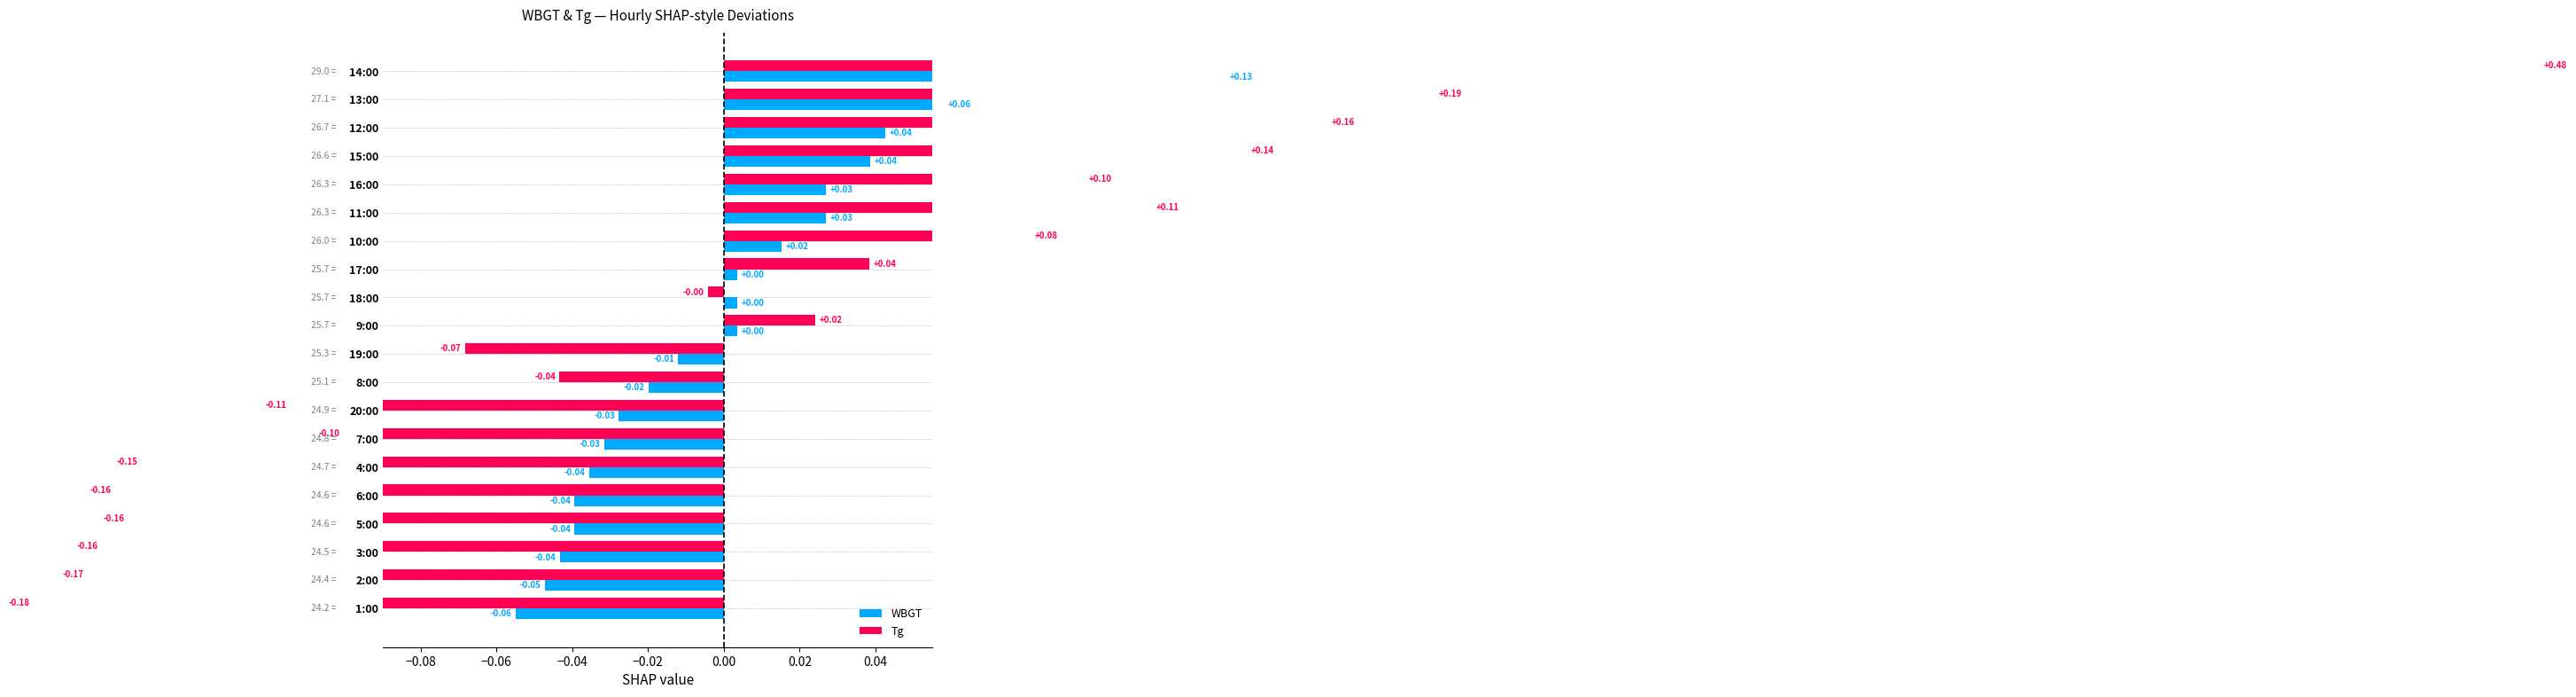

How many data points in Tg are less than 0?

11